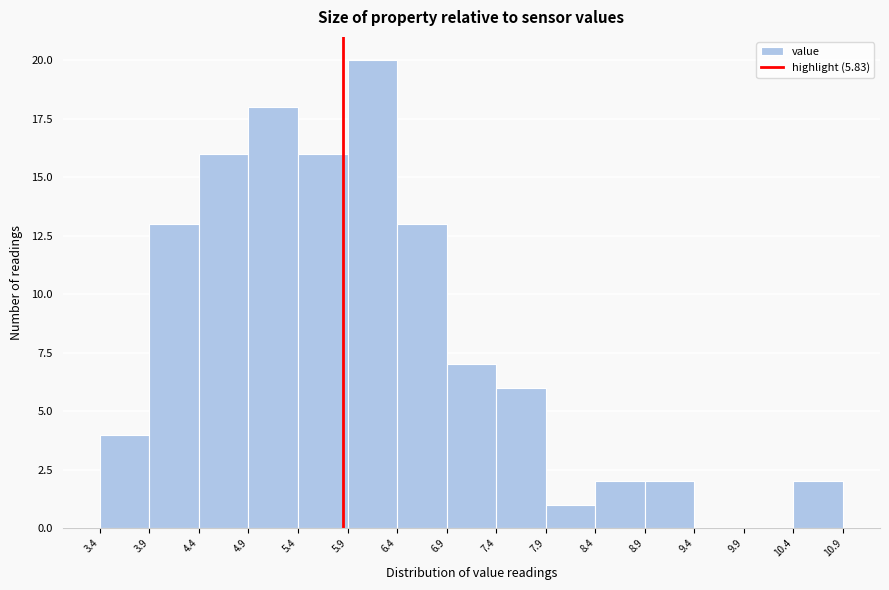

Over which range of the x-axis is the bar tallest?

5.9 to 6.4